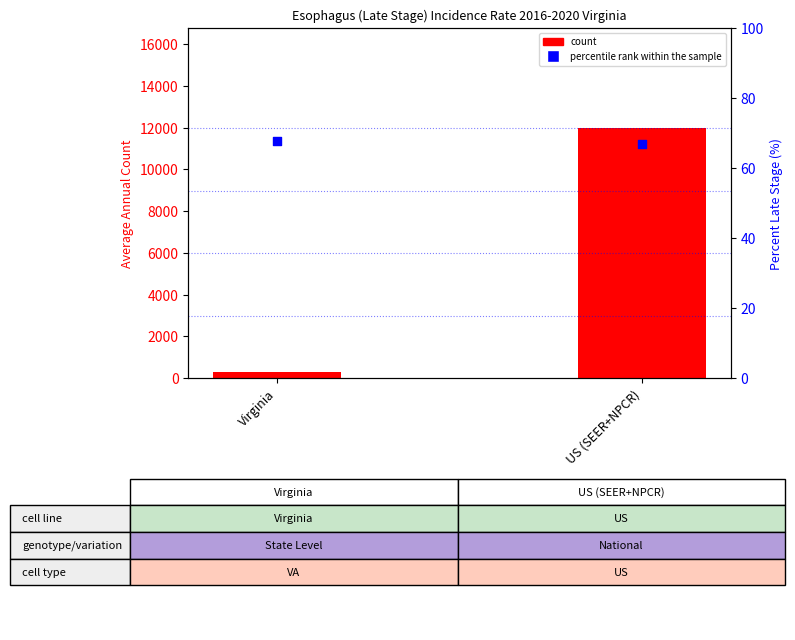

What is the total value across all series at Virginia?

356.8